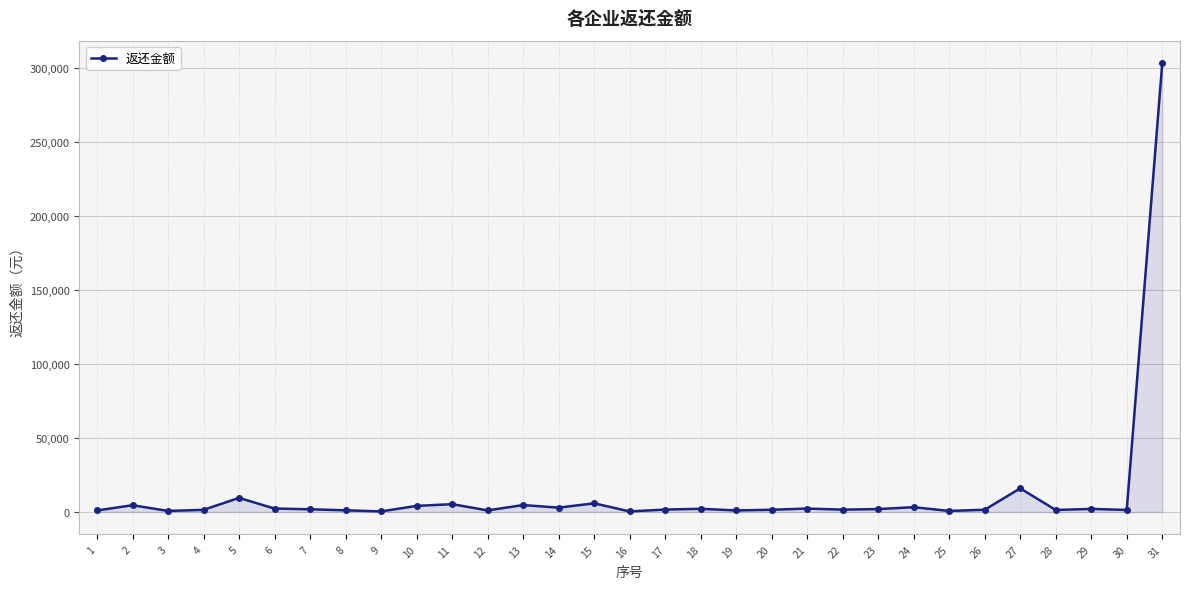

Where does the data first go above 1774?

2